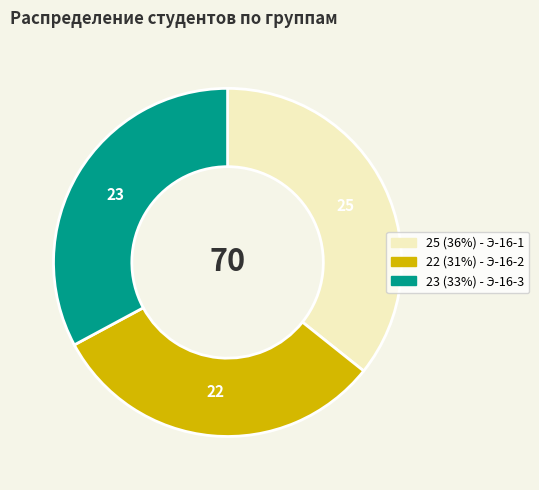

Is there a majority slice in this chart?

No